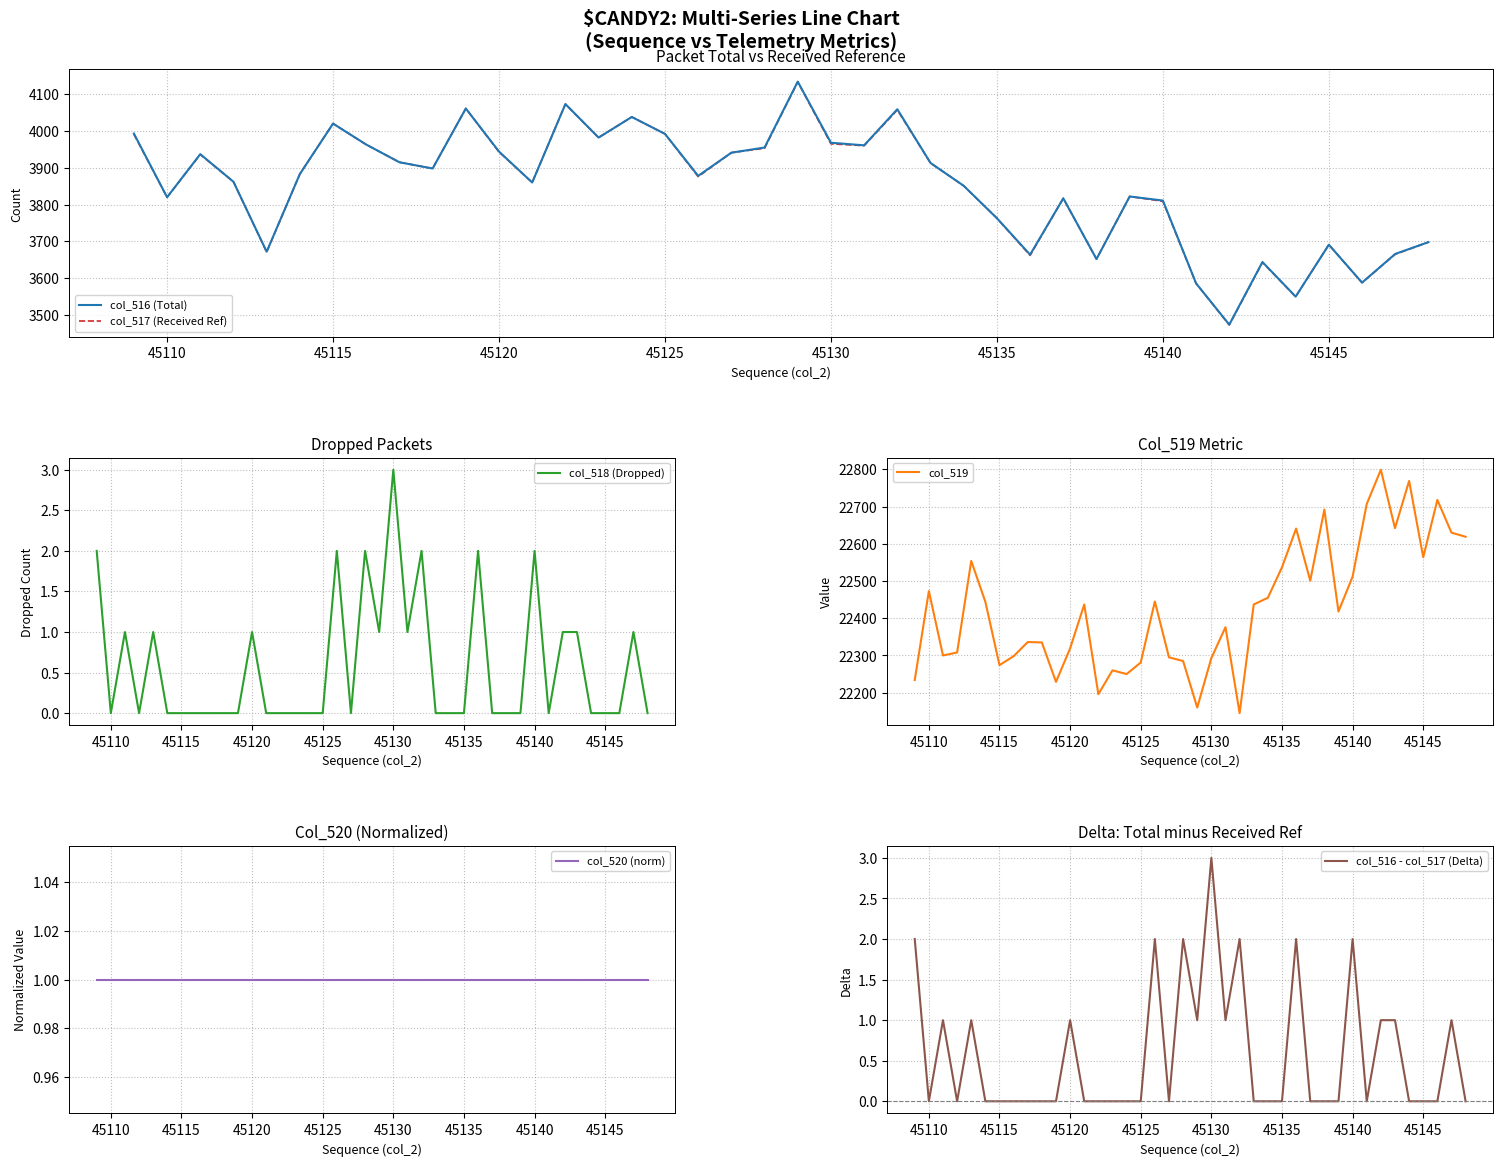

What is the difference between the highest and lowest values at 45110?

22473